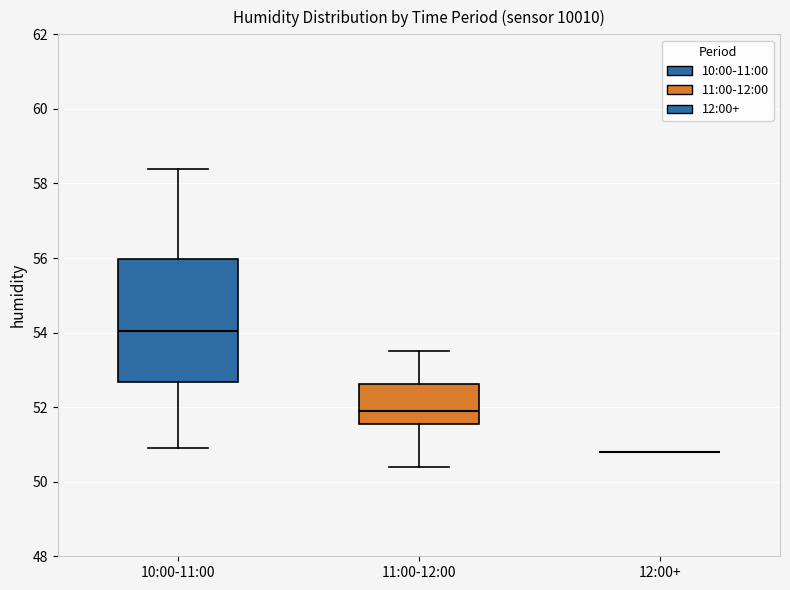

Reading left to right, read every box against the y-axis: the position of its median line, the range the box covers, and the ends of its whiskers. The values are not printed on the chart, so give them approximately, as read against the axis.

10:00-11:00: median 54.0, box 52.6 to 56.0, whiskers 51.0 to 58.4
11:00-12:00: median 52.0, box 51.6 to 52.6, whiskers 50.4 to 53.6
12:00+: box collapsed to a line at 50.8, whiskers 50.8 to 50.8